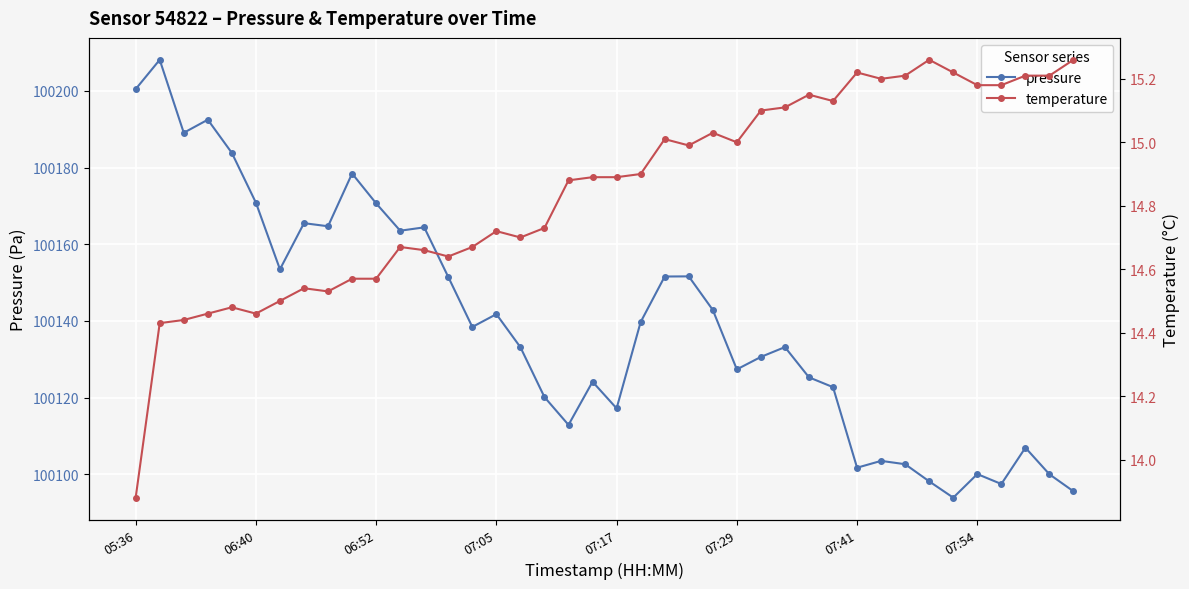

What is the average value of the pressure series?

100139.3